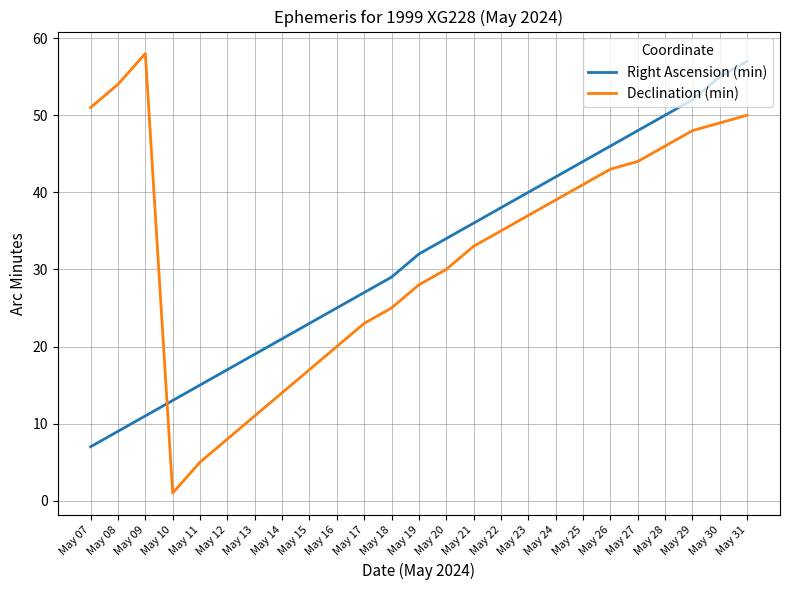

Is this an area chart (filled region under the line)?

No